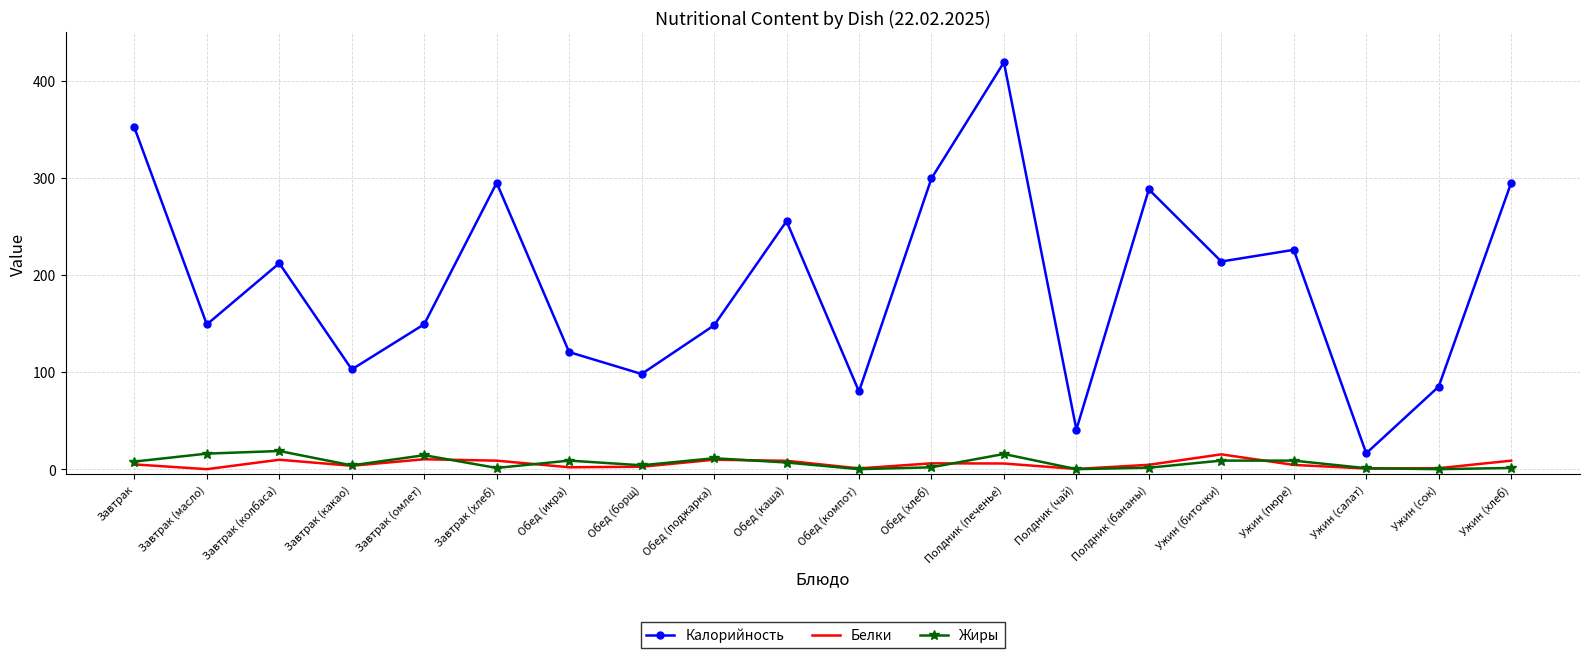

What is the sum of all Калорийность values?

3844.0